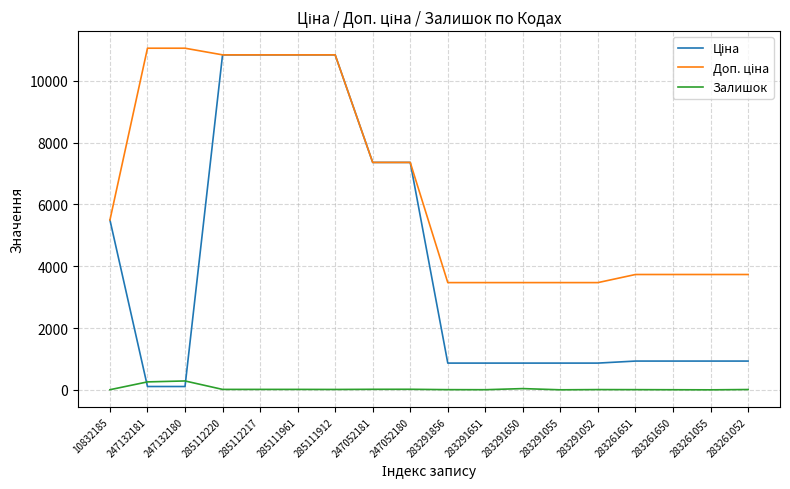

True or false: Залишок has a value of 21.0 at 247052180.

True